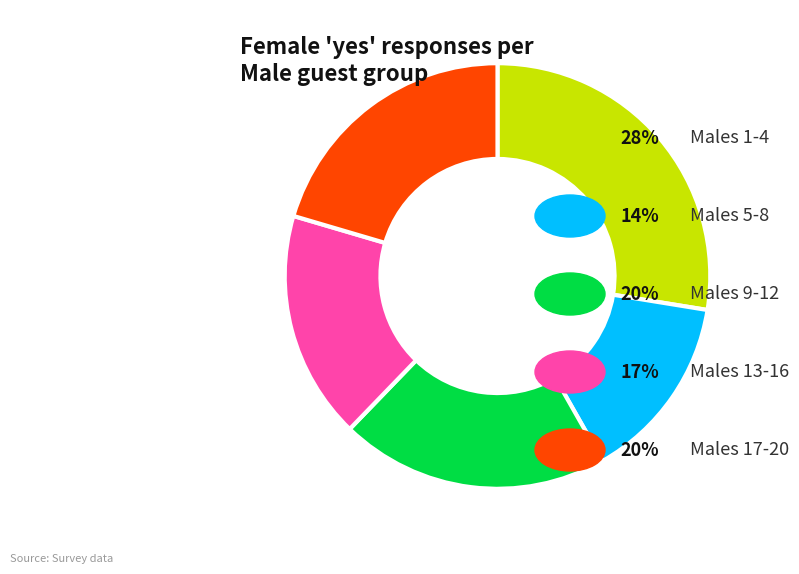

Is there a majority slice in this chart?

No